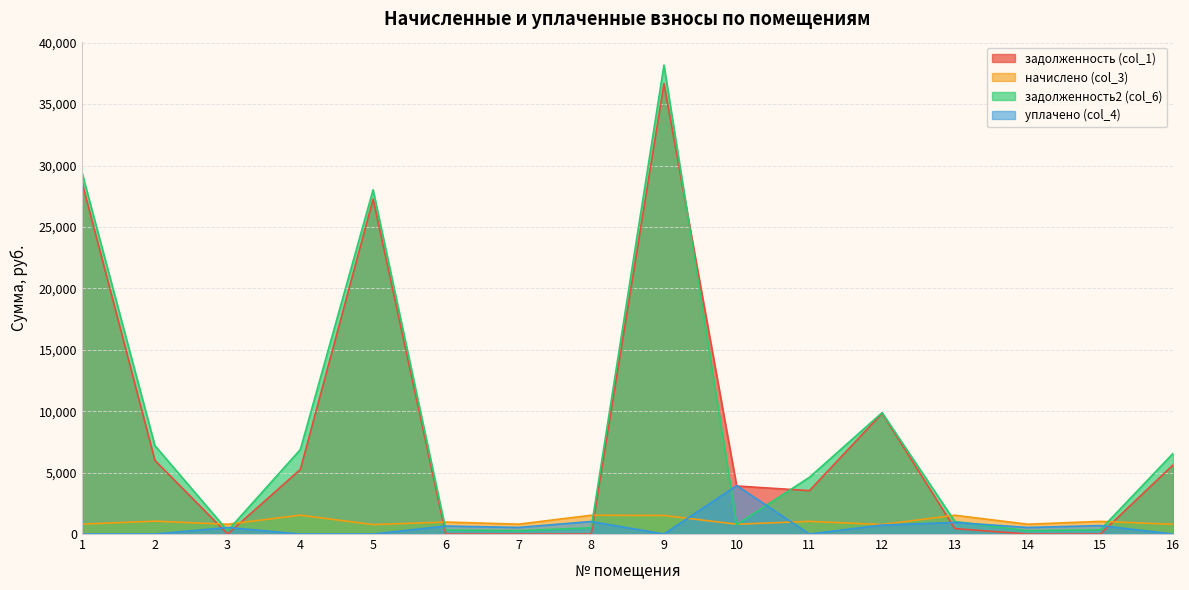

Does the chart have visible grid lines?

Yes